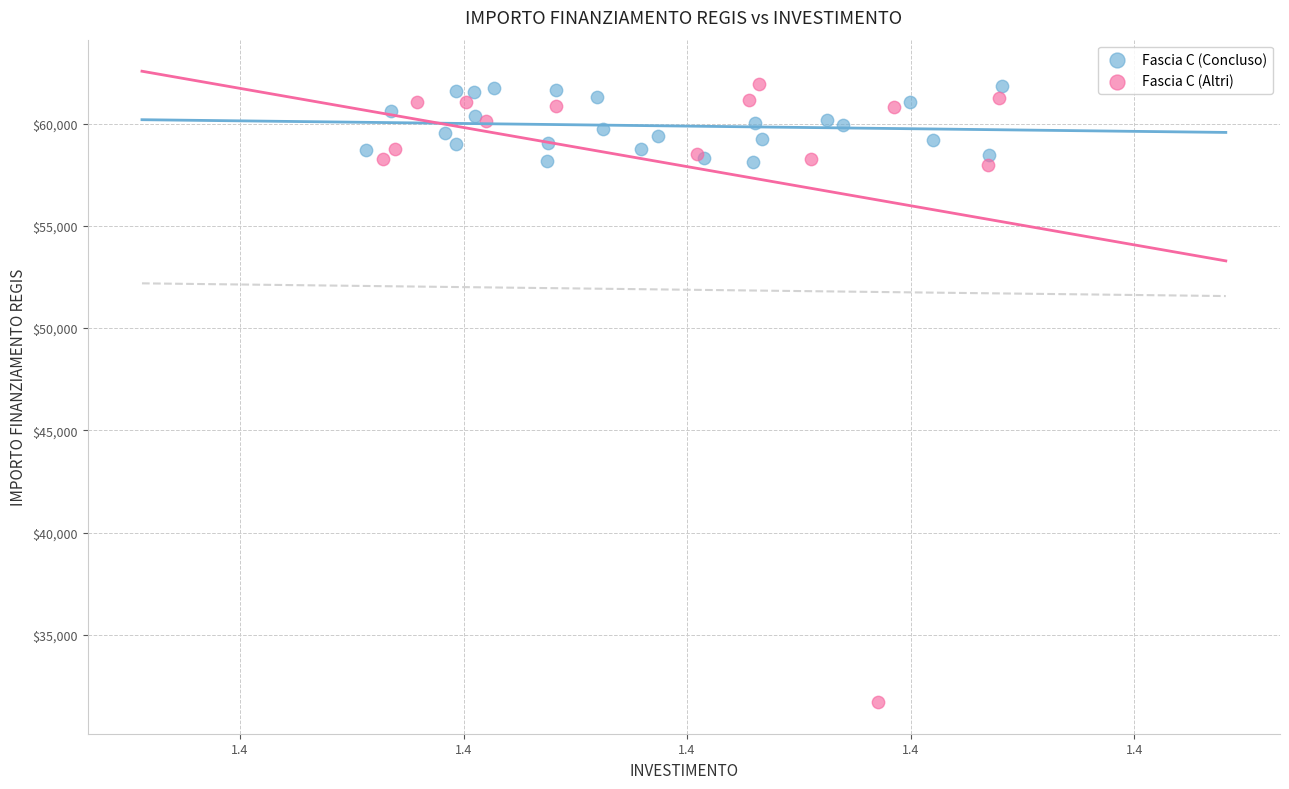

Which series contains the lowest Y value?

Fascia C (Altri)